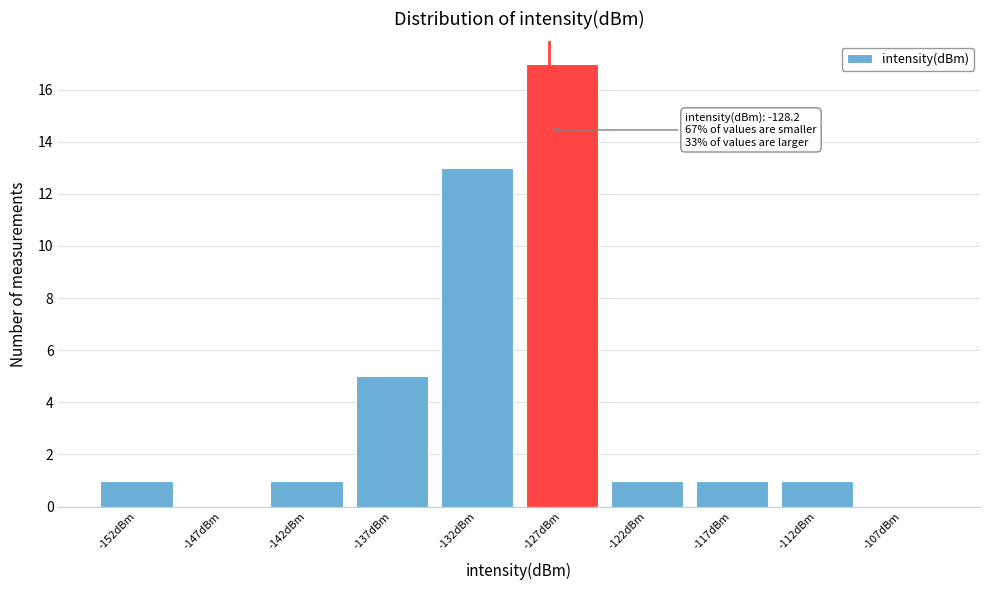

Which range on the x-axis has the tallest bar?

-130 to -125